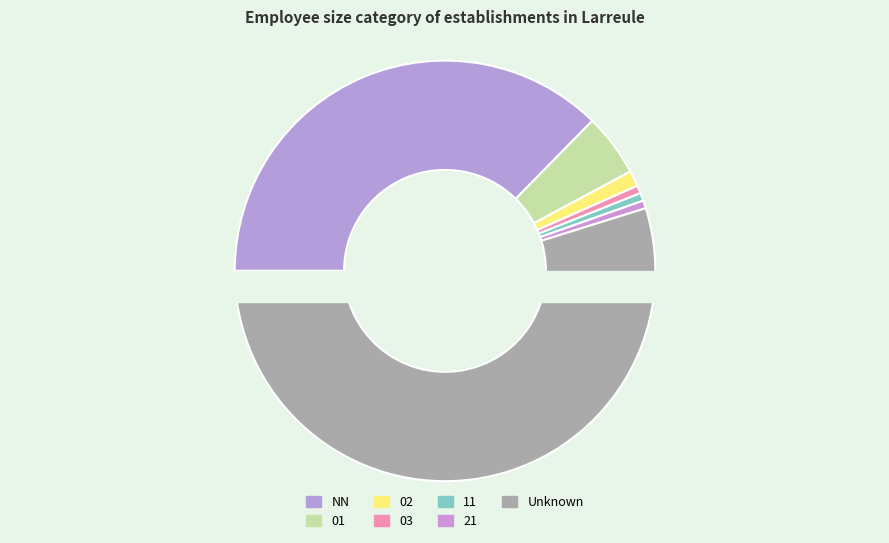

How many segments does this pie chart have?

7